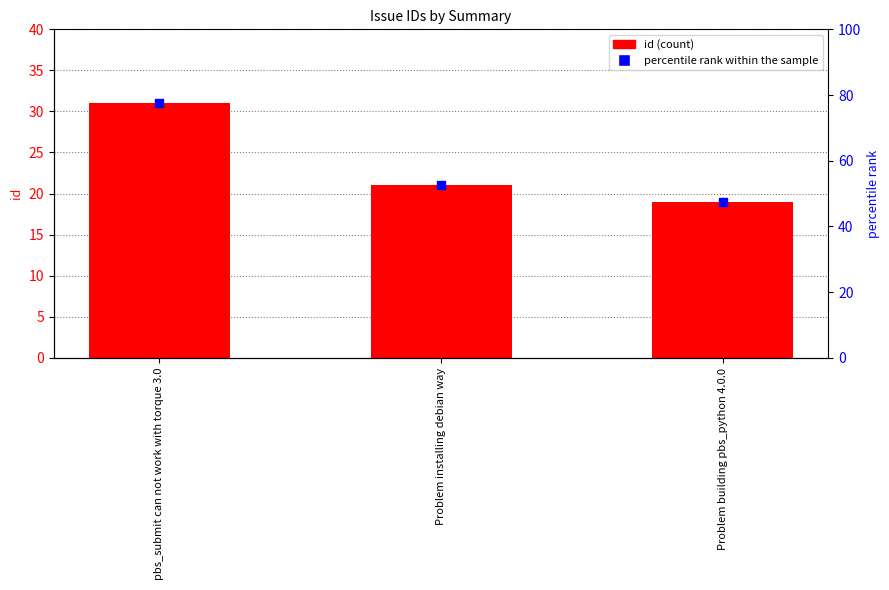

At how many categories does at least one series exceed 74?

1